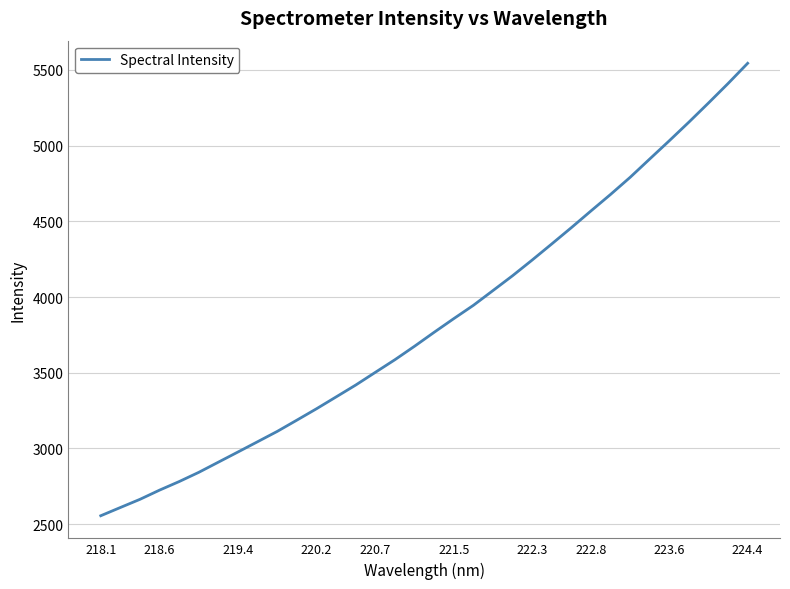

Does the chart have visible grid lines?

Yes